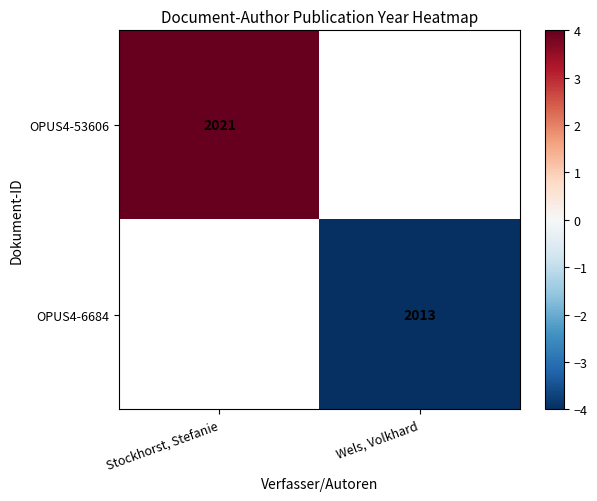

Count the number of categories in the chart.

2